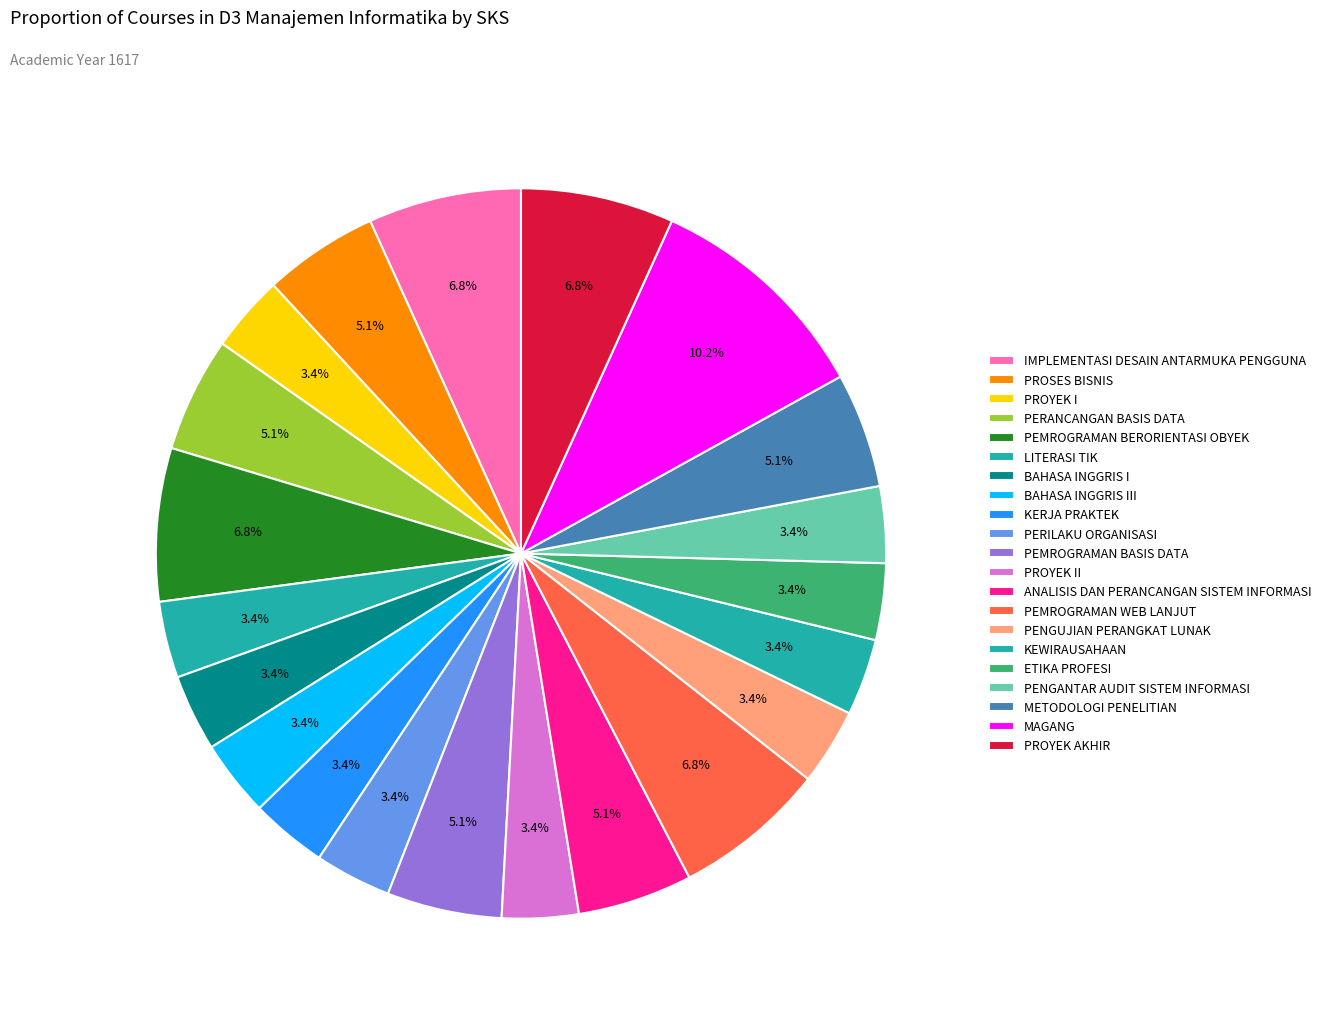

Count the number of slices in the pie.

21